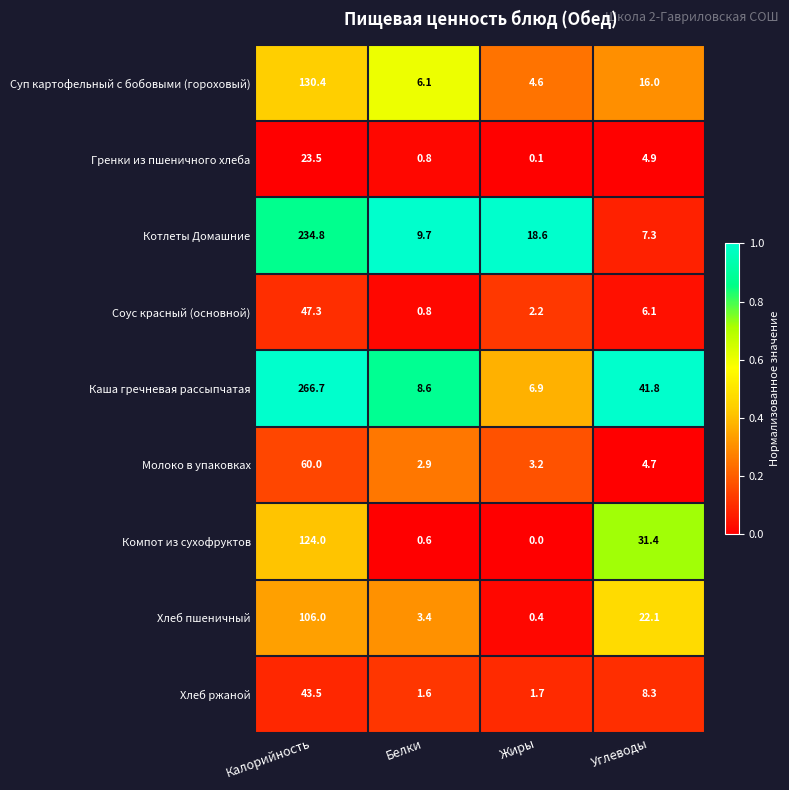

Rank the series by their maximum value, from highest to lowest.

Каша гречневая рассыпчатая, Котлеты Домашние, Суп картофельный с бобовыми (гороховый), Компот из сухофруктов, Хлеб пшеничный, Молоко в упаковках, Соус красный (основной), Хлеб ржаной, Гренки из пшеничного хлеба